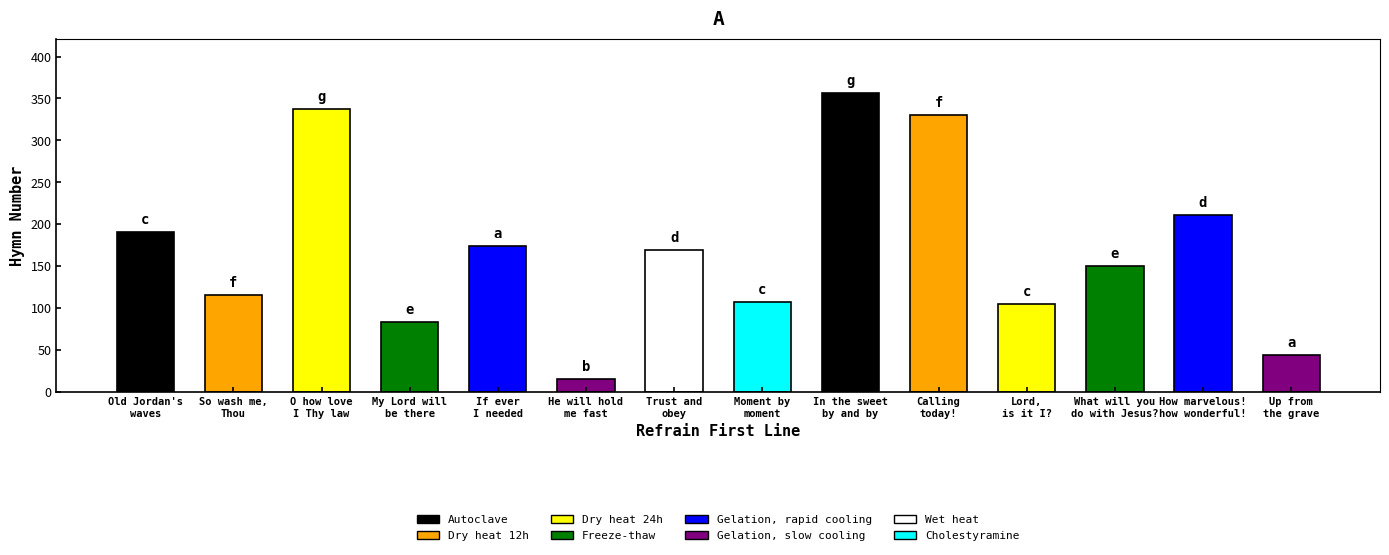

Reading left to right, extract all data points from this chart.

191	116	338	84	174	16	169	107	357	330	105	150	211	44